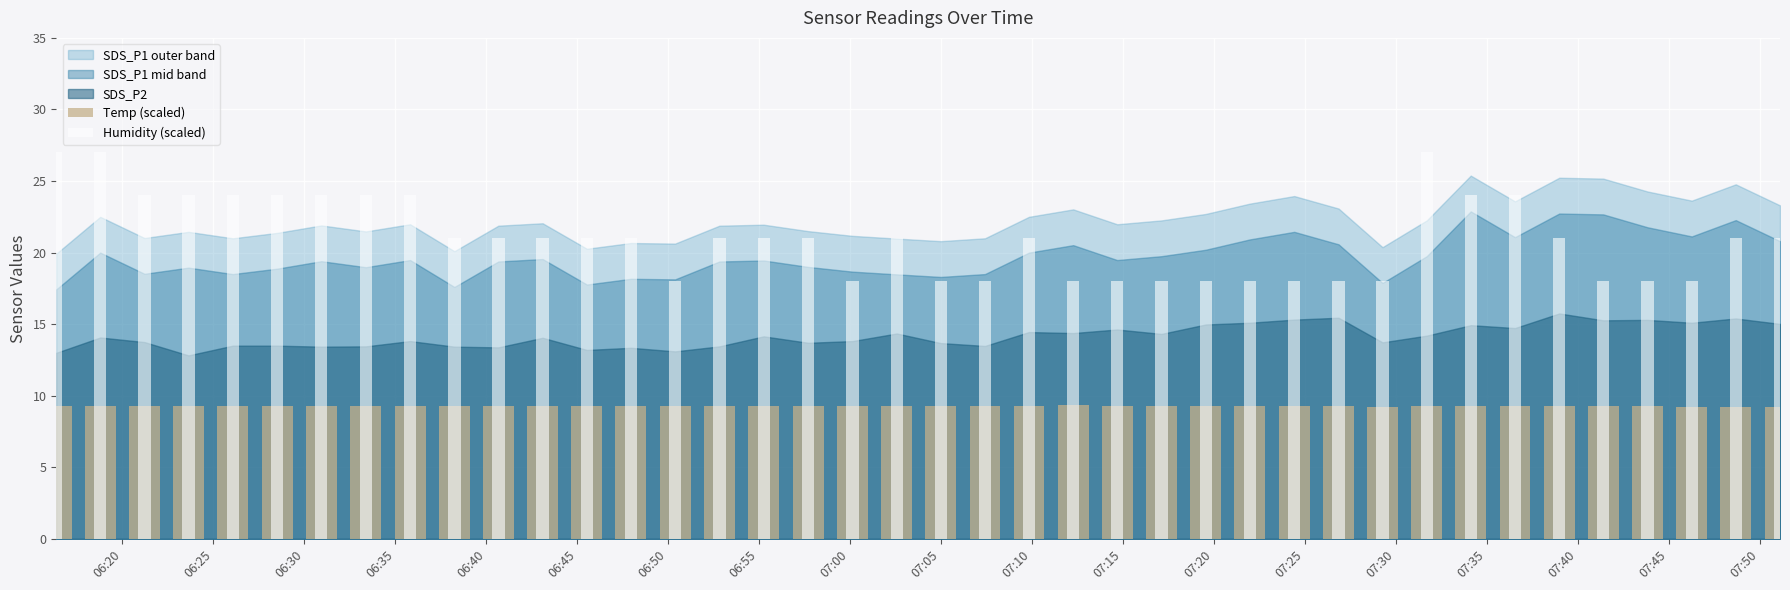

Which series has the largest range (max minus min)?

Humidity (scaled)